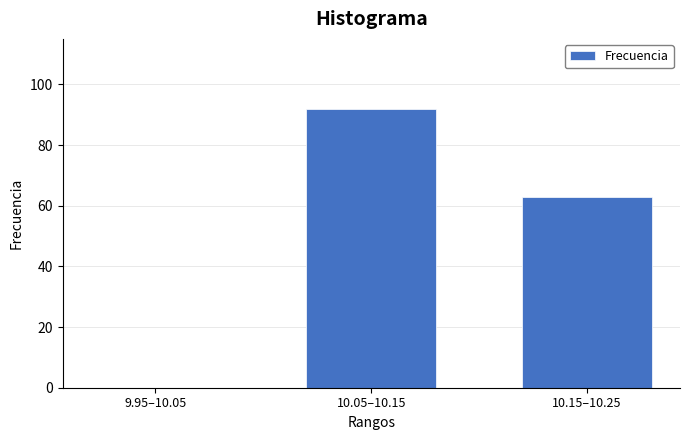

Reading right to left, extract all data points from this chart.

10.15–10.25=63	10.05–10.15=92	9.95–10.05=0